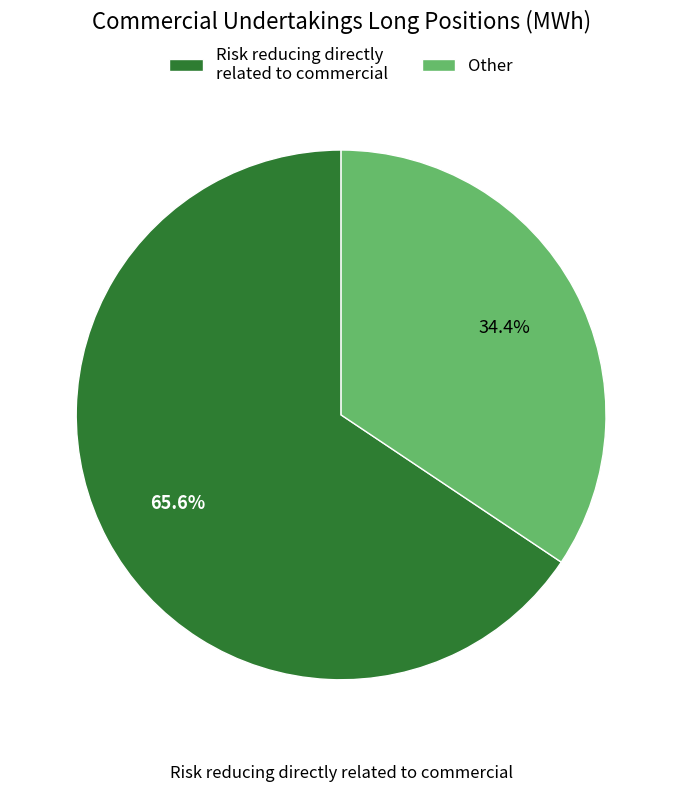

What is the ratio of the value at Other to the value at Risk reducing directly related to commercial?

0.5